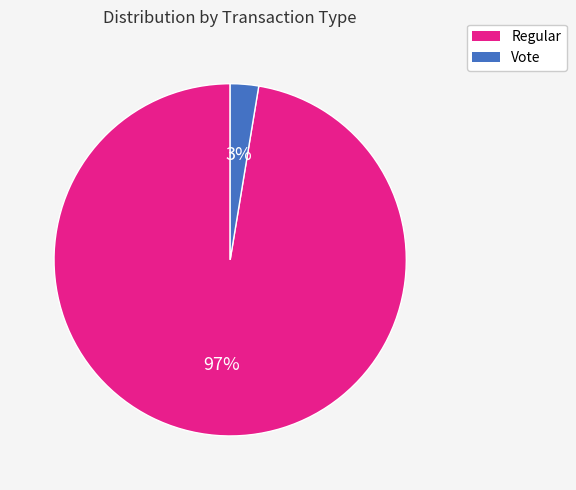

Which slice represents more than half of the pie?

Regular